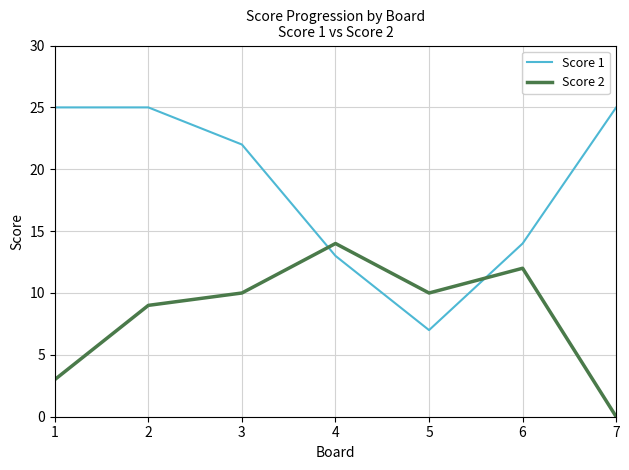

Between 3 and 5, which series saw the biggest shift?

Score 1